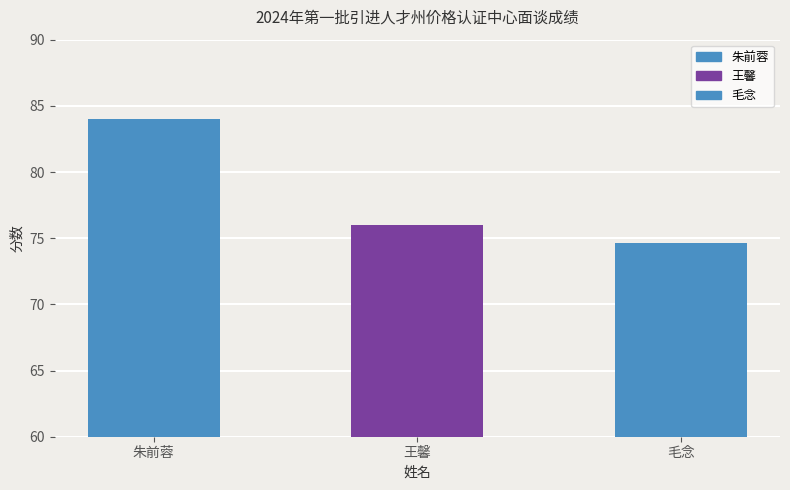

Reading right to left, transcribe all the data shown in this chart.

毛念=74.7	王馨=76.0	朱前蓉=84.0